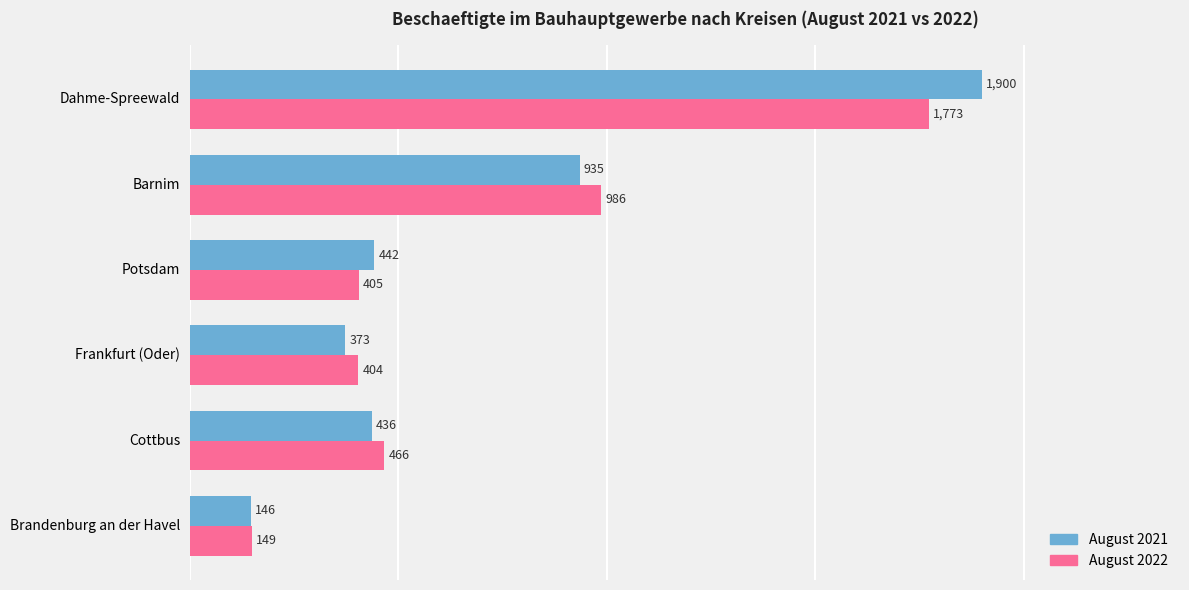

What is the total value across all series at Barnim?

1921